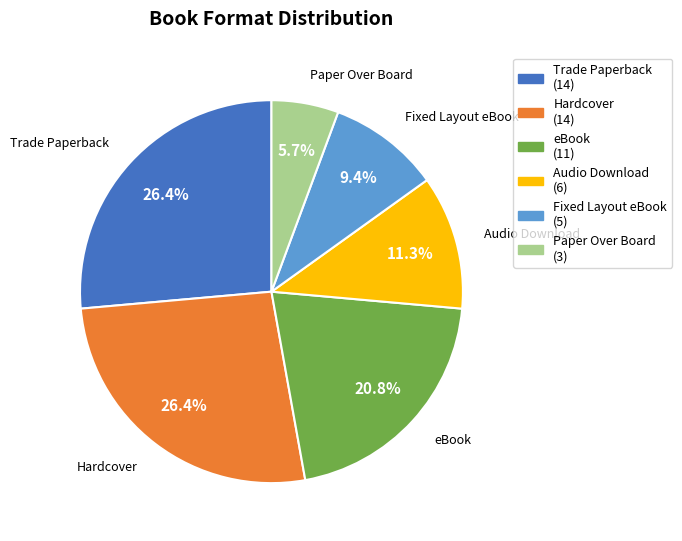

Between eBook and Trade Paperback, which is larger?

Trade Paperback